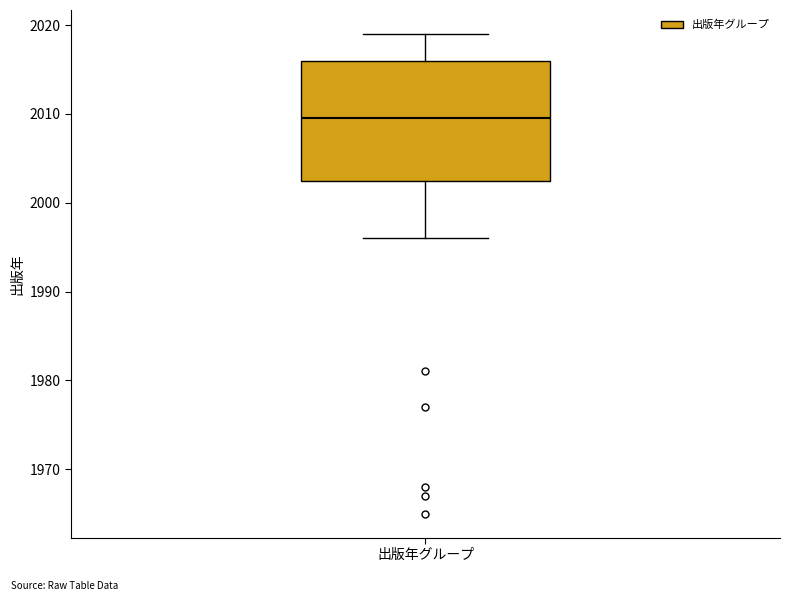

Where does the upper whisker of the box for 出版年グループ end on the y-axis? The values are not printed on the chart, so give them approximately, as read against the axis.

2019